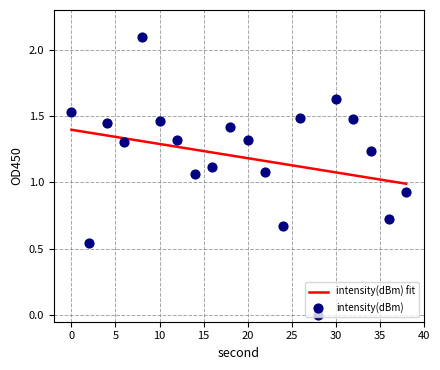

What is the change in value from 24 to 32?

+0.8